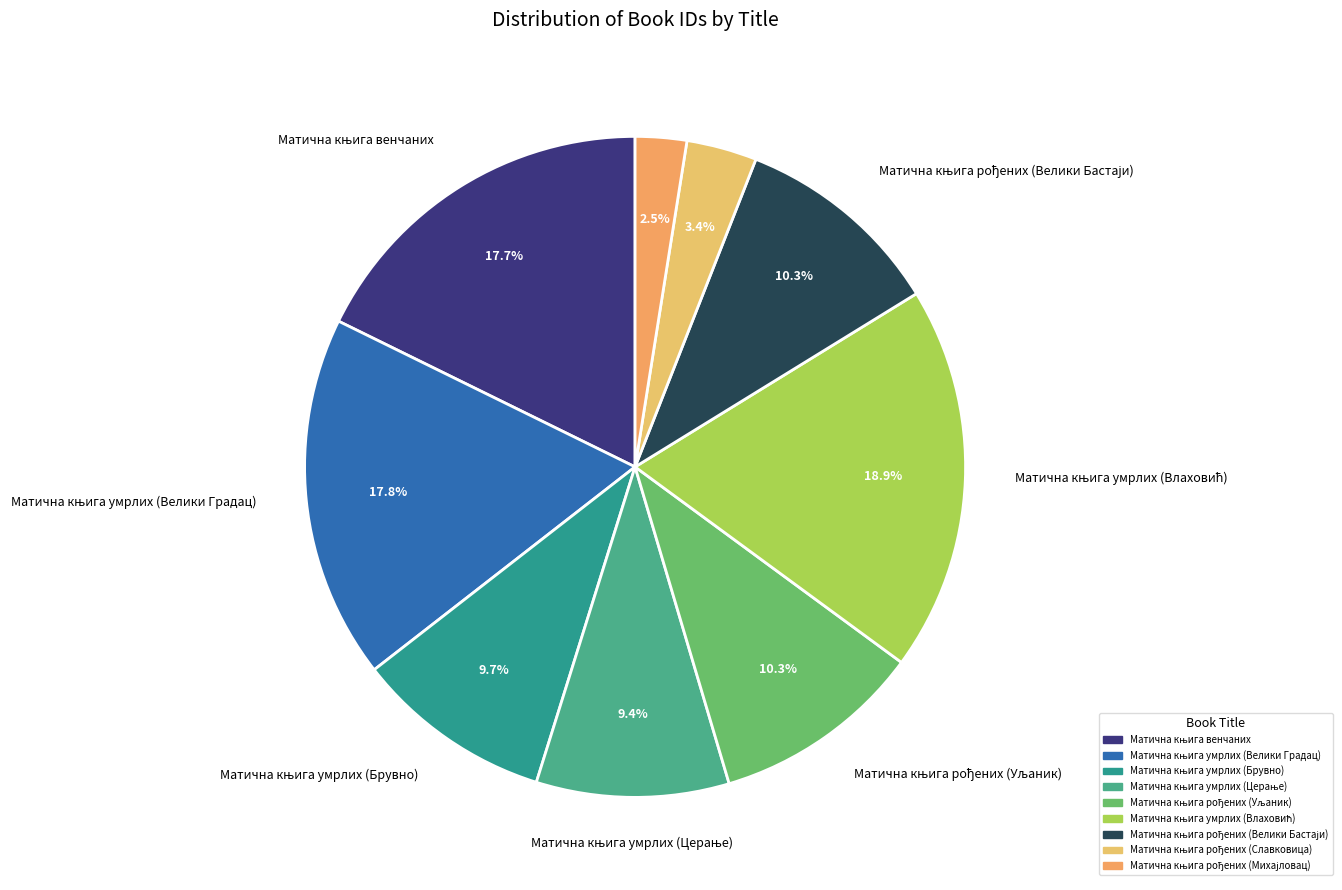

What is the change in value from Матична књига рођених (Уљаник) to Матична књига умрлих (Влаховић)?

+6000